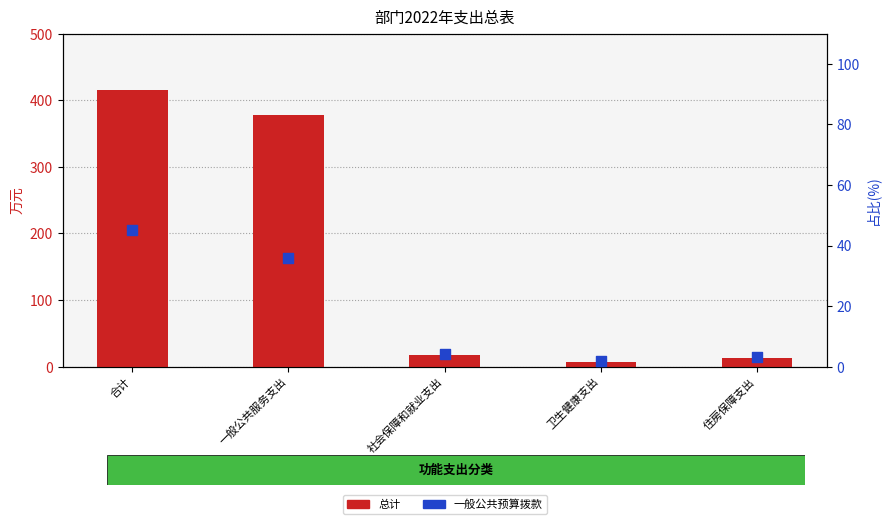

Which series has the largest Y range (max minus min)?

总计